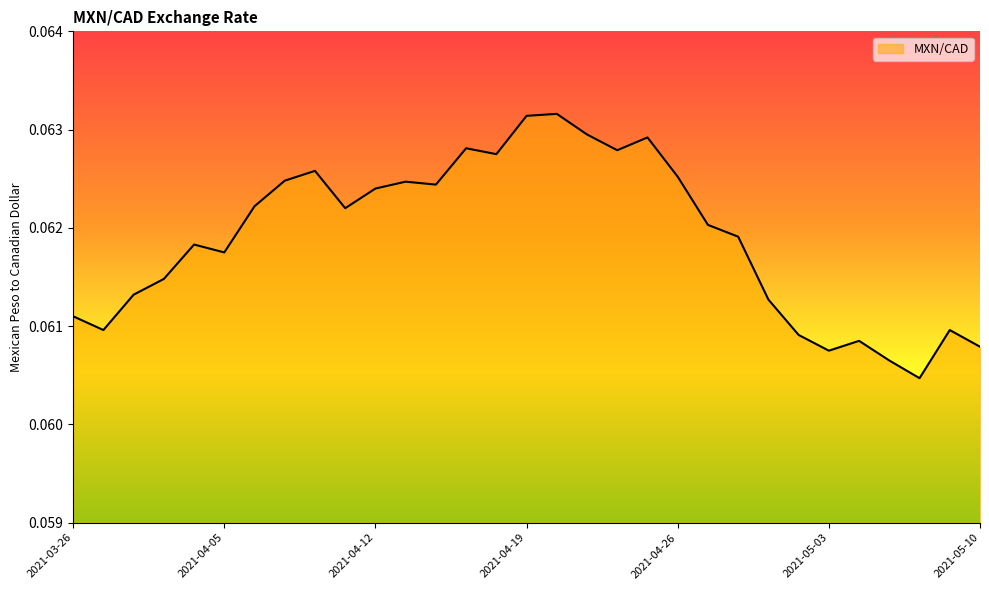

What is the label of the 7th point from the right?

2021-04-30